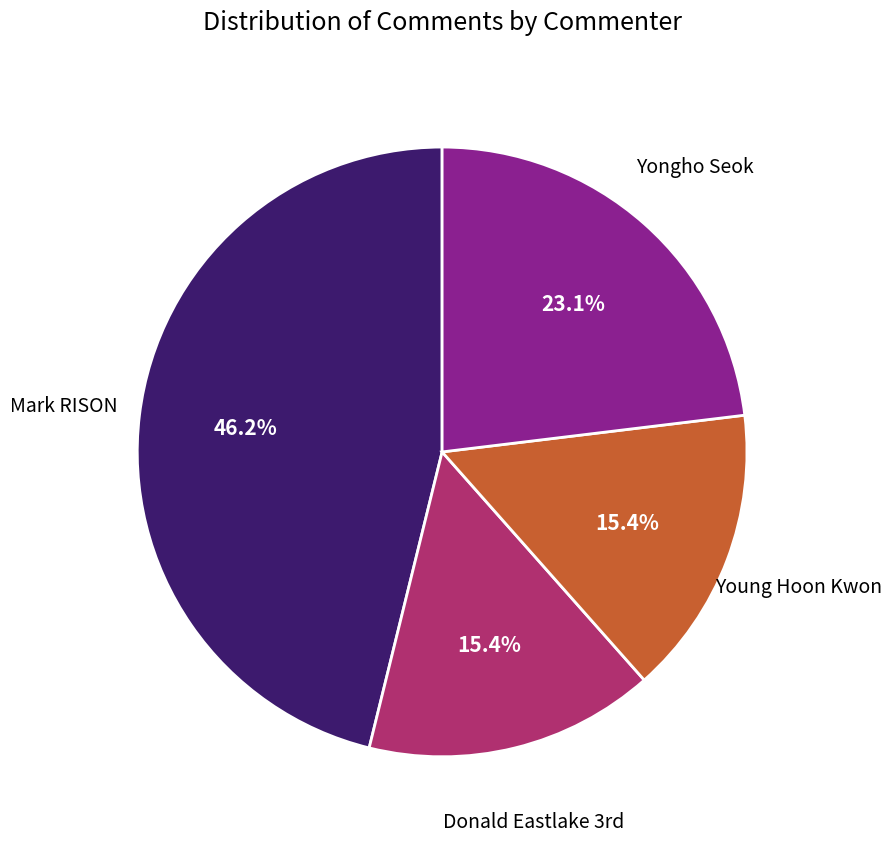

Does any single category account for the majority?

No